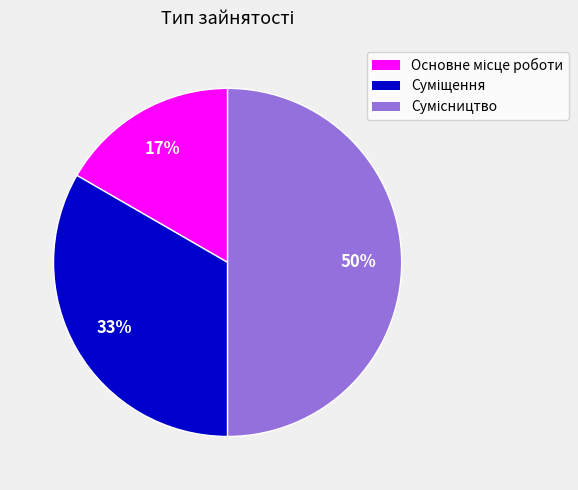

To the nearest percent, what is the difference between the largest and smallest slice percentages?

33%